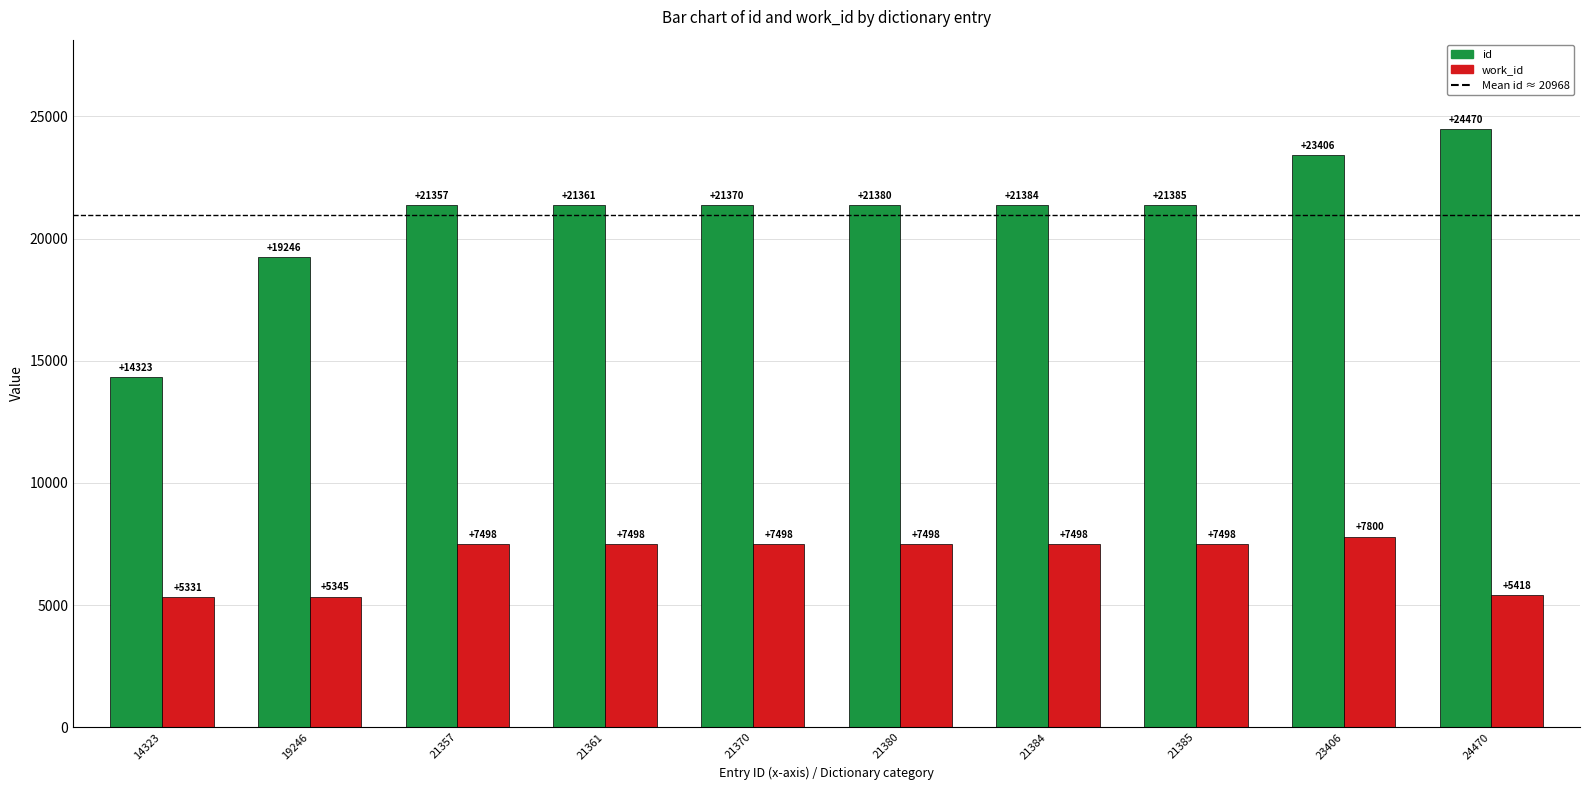

Is it true that id equals 4405 at 21384?

False